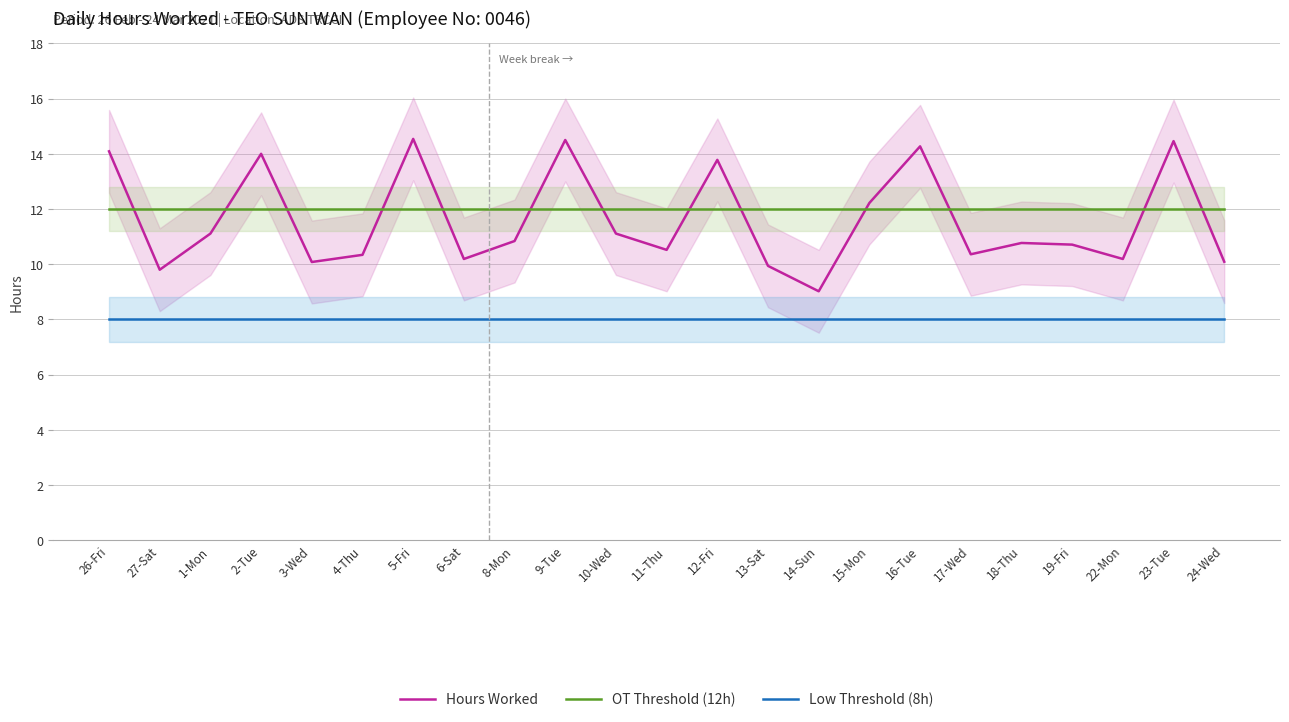

The value of Hours Worked at 22-Mon is 10.2. True or false?

True